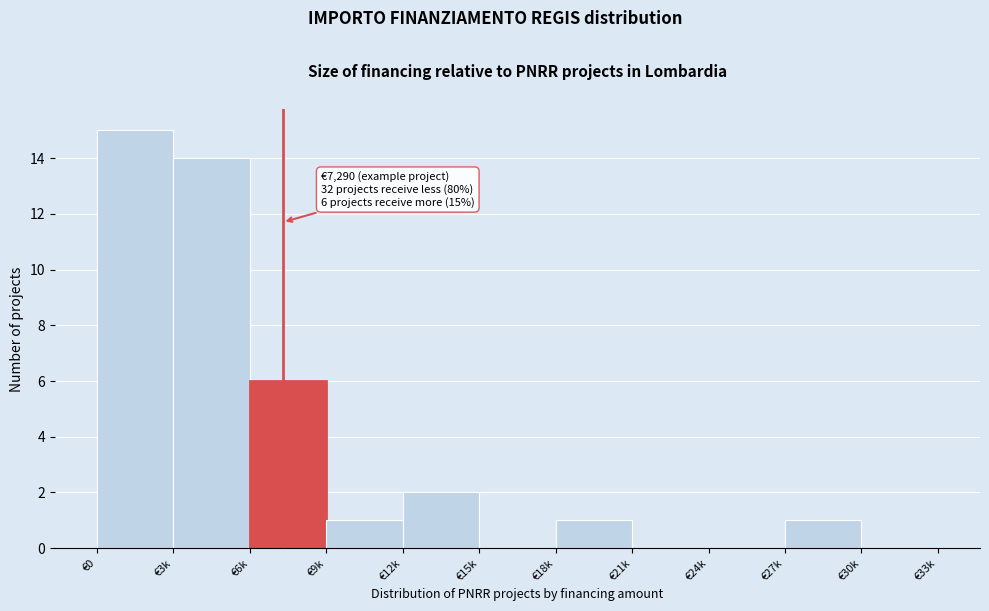

Reading right to left, extract all data points from this chart.

€30k=0	€27k=1	€24k=0	€21k=0	€18k=1	€15k=0	€12k=2	€9k=1	€6k=6	€3k=14	€0=15